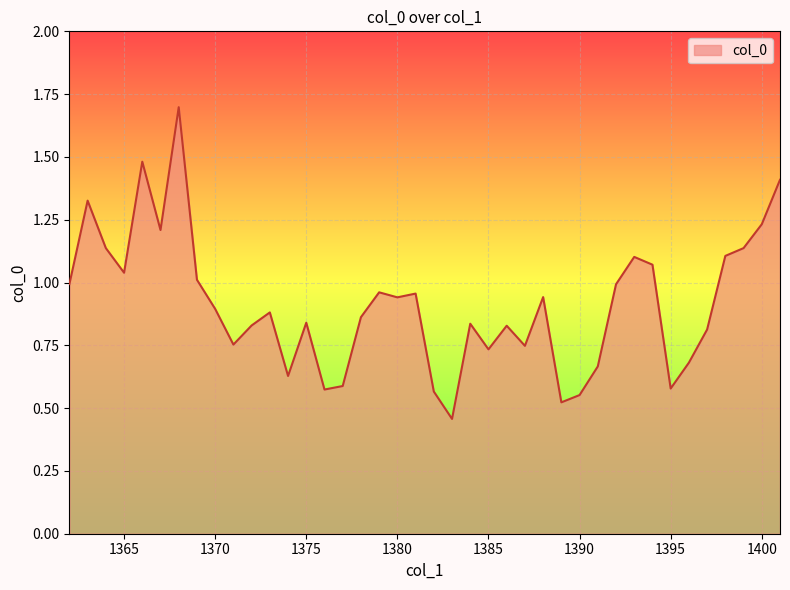

What is the maximum value shown in the chart?

1.7